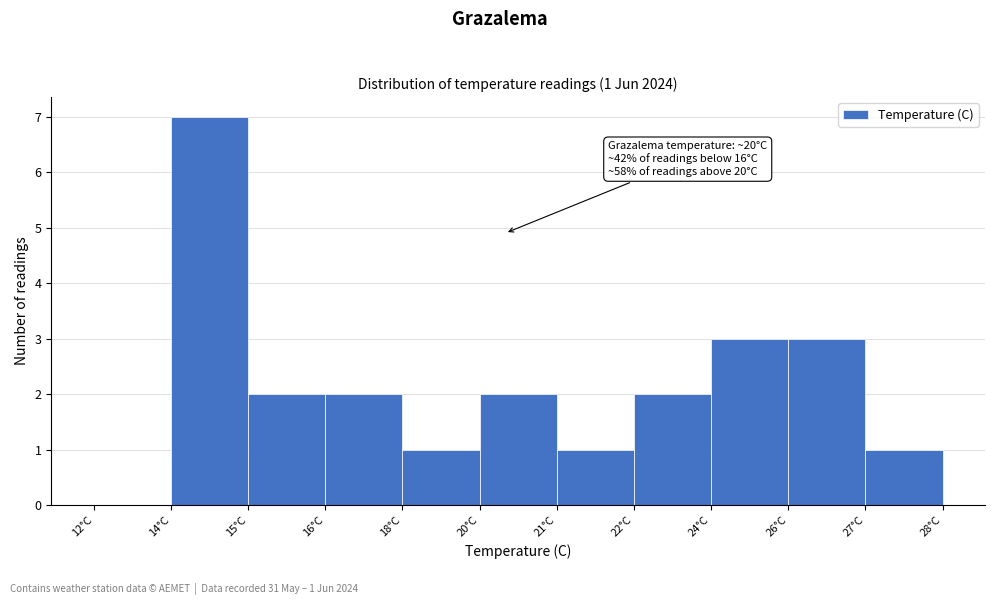

Reading left to right, list all the values displayed in this chart.

12°C=0	14°C=7	15°C=2	16°C=2	18°C=1	20°C=2	21°C=1	22°C=2	24°C=3	26°C=3	27°C=1